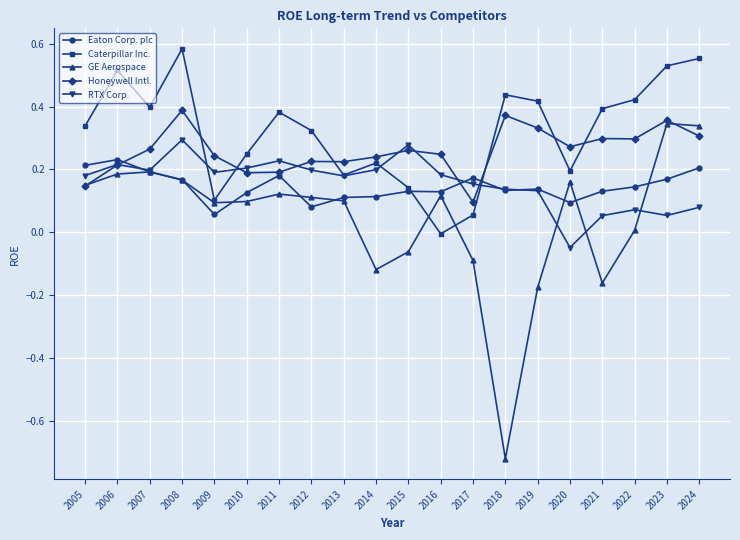

At which label does RTX Corp. first exceed 0?

2005